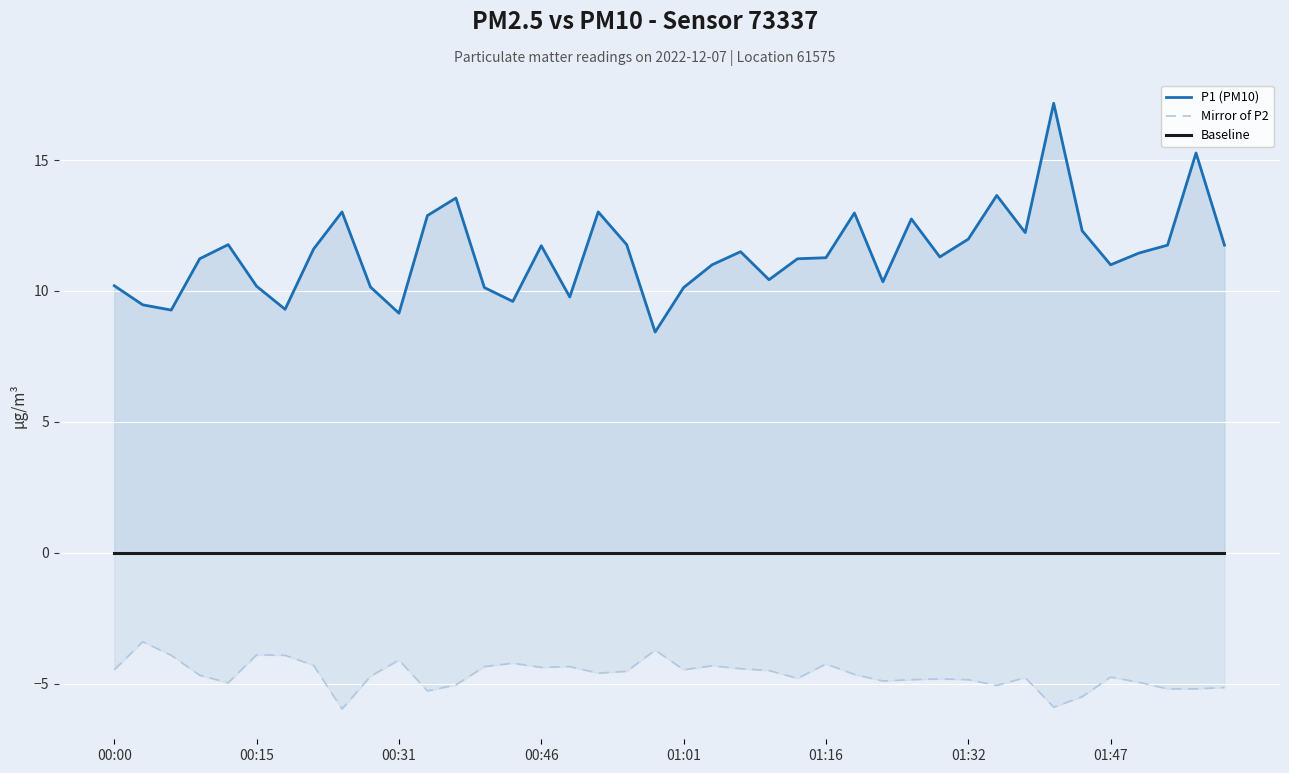

Rank the series at 01:32 from highest to lowest value.

P1 (PM10), Baseline, Mirror of P2